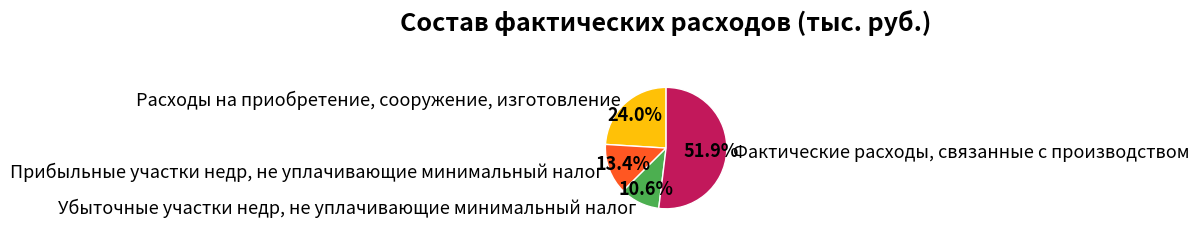

Count the number of slices in the pie.

4